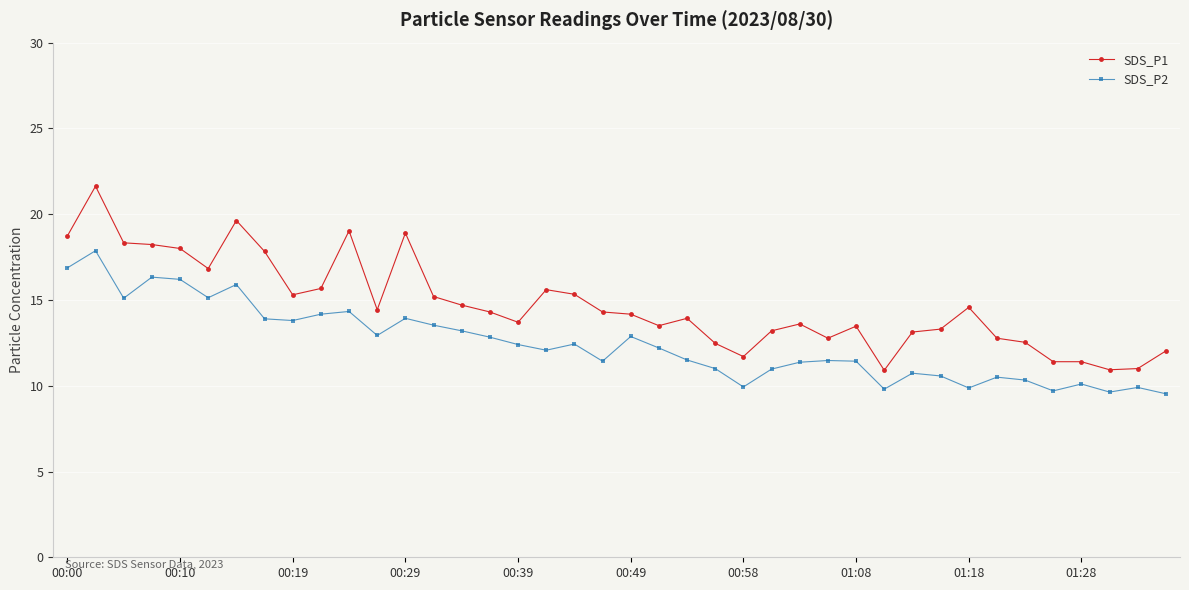

What is the minimum value shown in the chart?

9.5